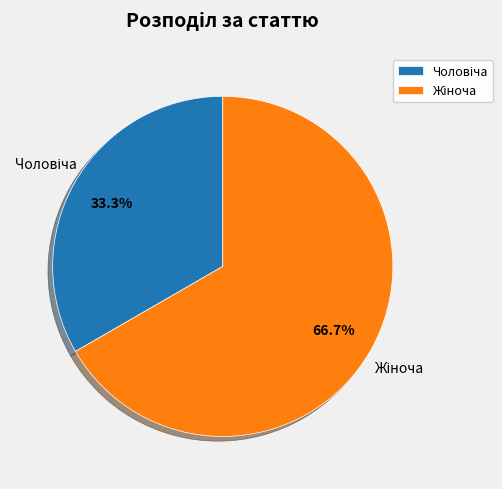

Does any single category account for the majority?

Yes